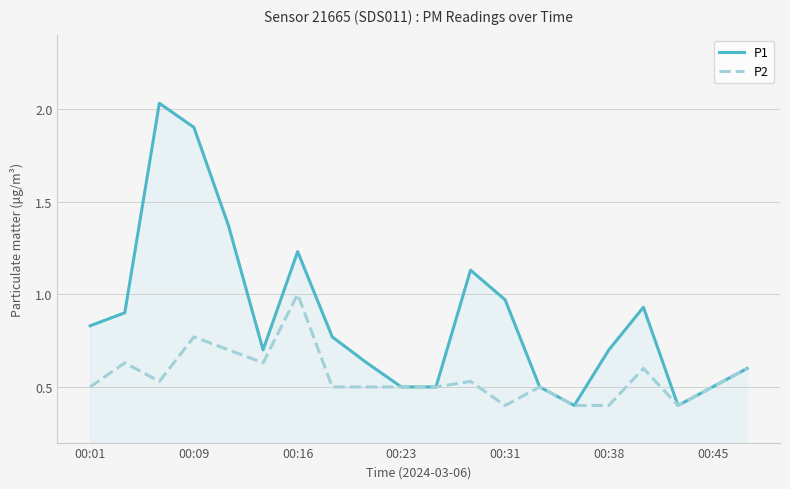

How many lines are shown in the chart?

2